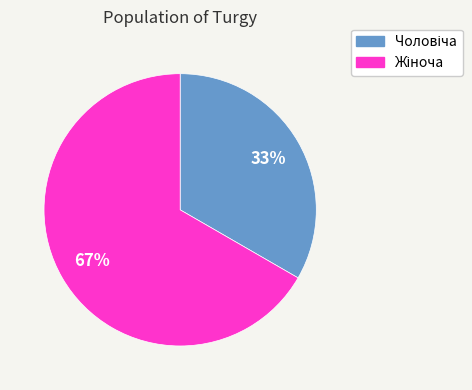

Is there a majority slice in this chart?

Yes